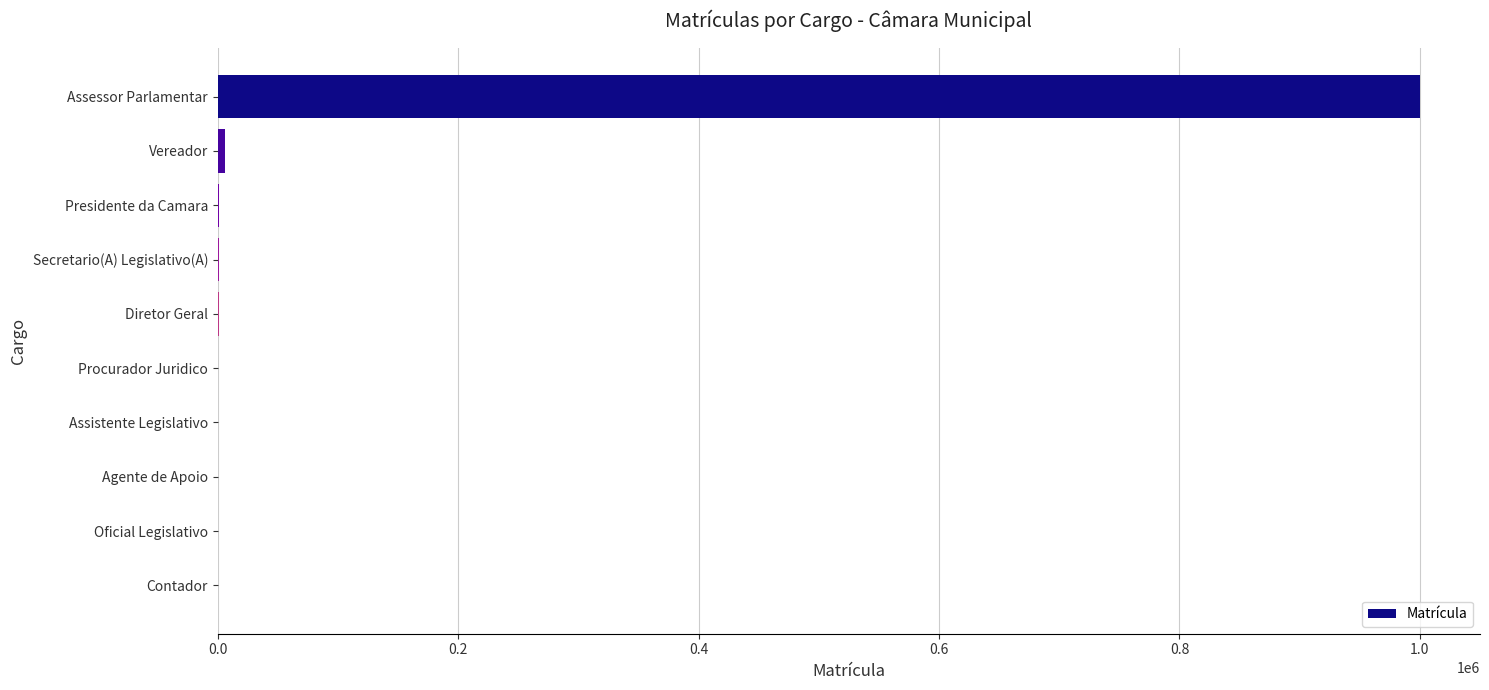

Count the number of data series in this chart.

1